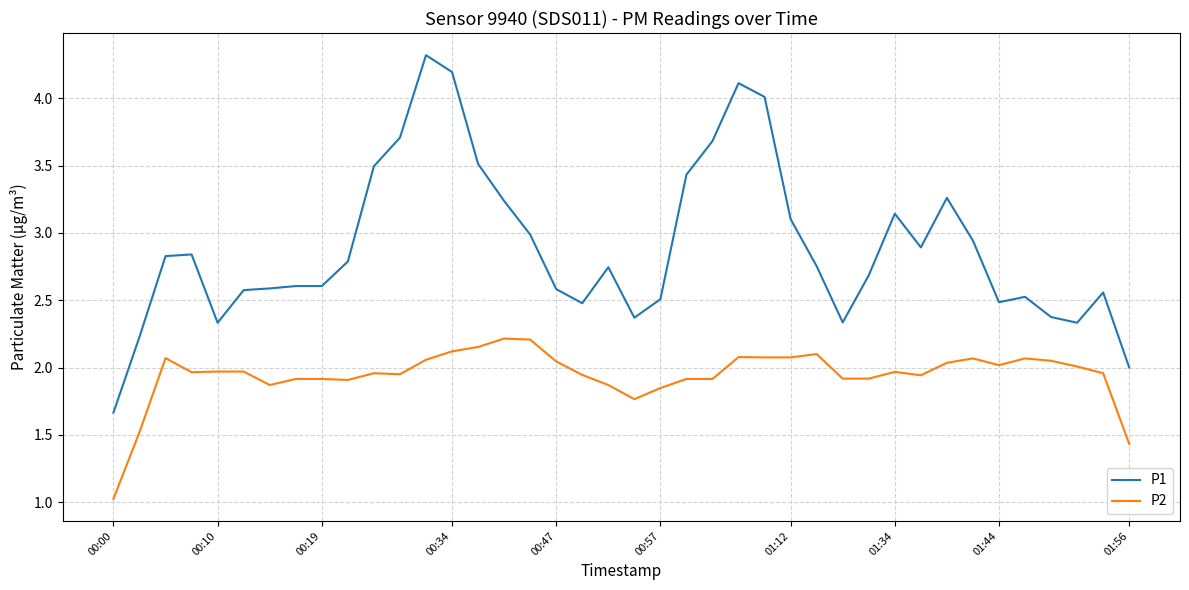

What is the difference between the maximum and minimum values in the P2 series?

1.2